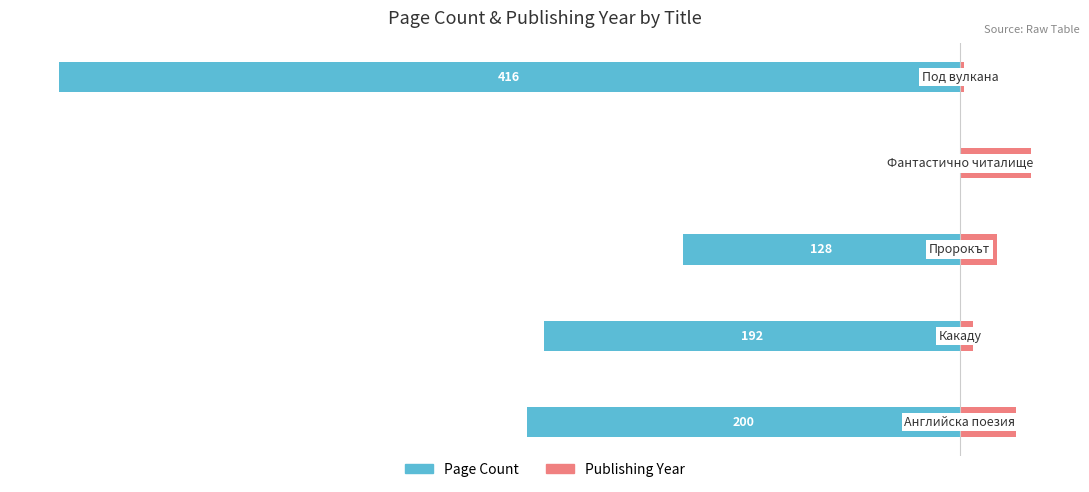

Which series changed the most between 2 and 3?

Page Count